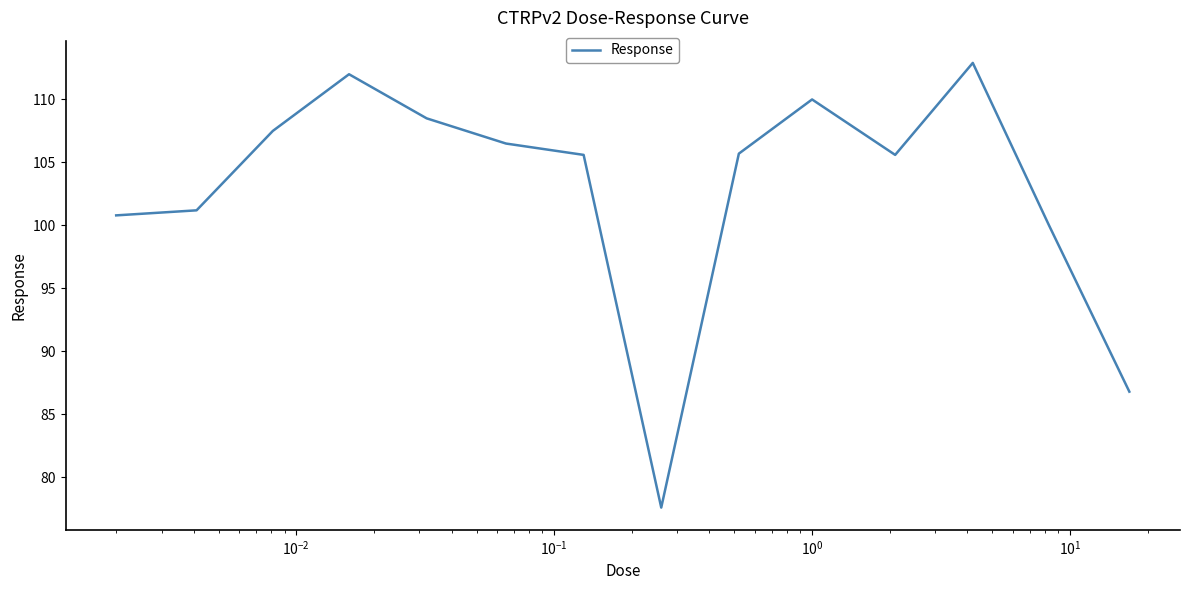

How many distinct data groups are displayed?

1